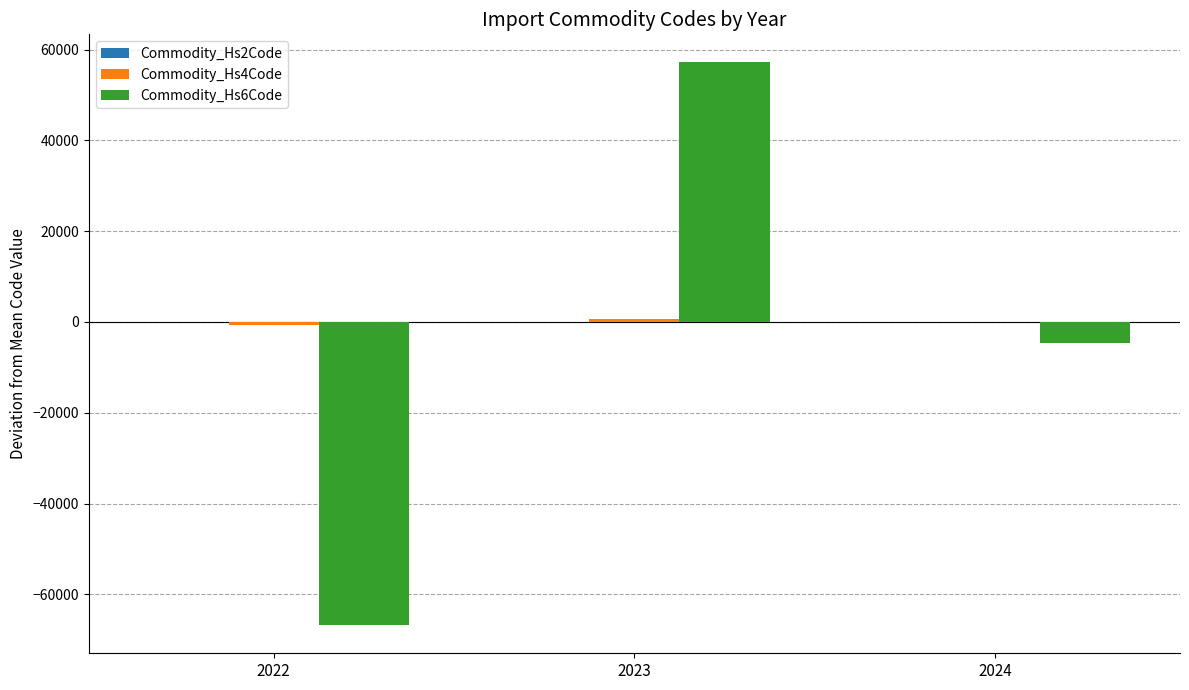

Count the number of categories in the chart.

3